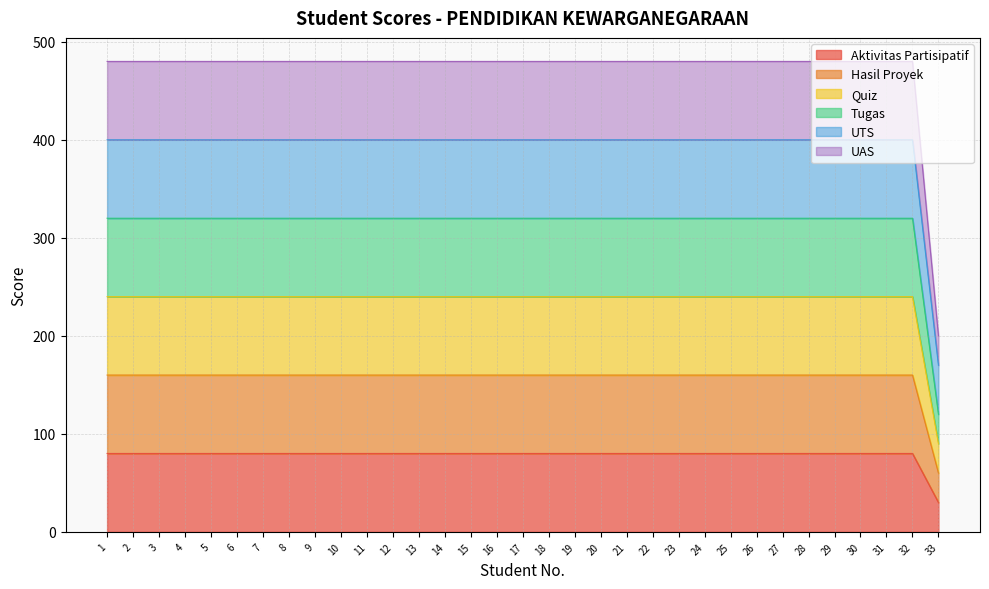

True or false: Hasil Proyek has more than 0 interior local peaks.

False